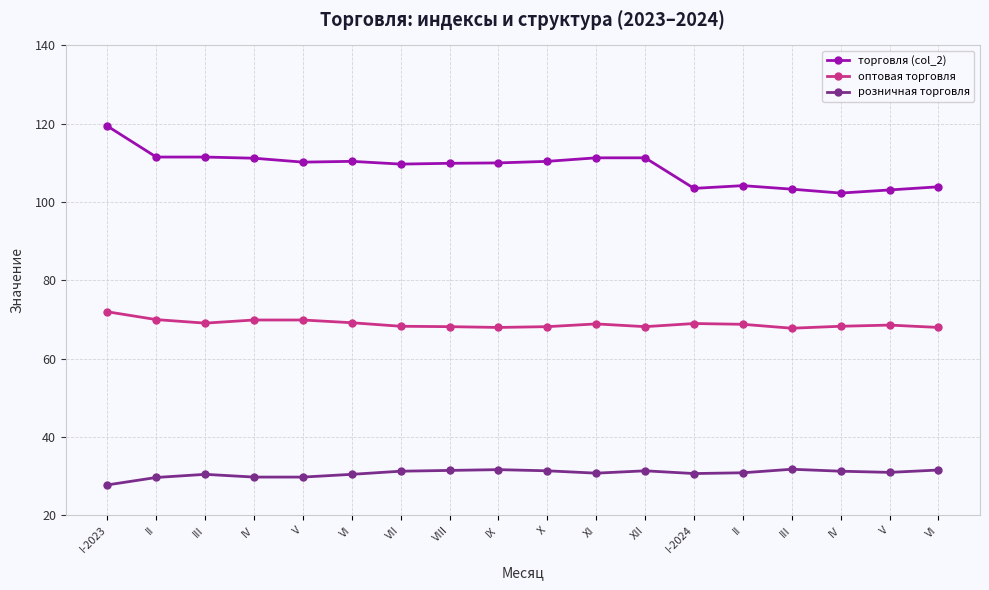

Which series has the largest range (max minus min)?

торговля (col_2)